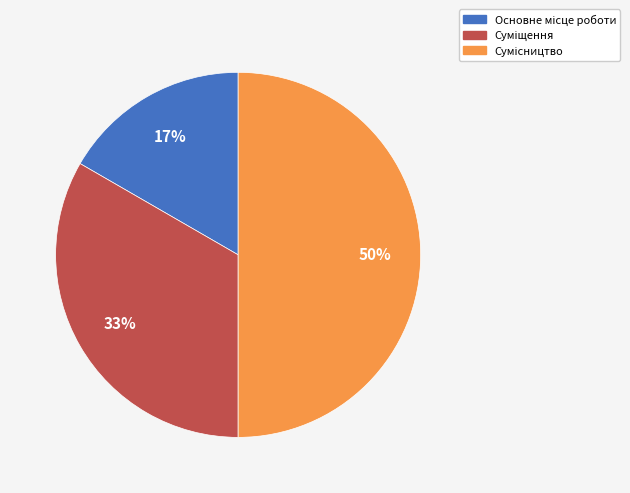

To the nearest percent, what is the difference between the largest and smallest slice percentages?

33%